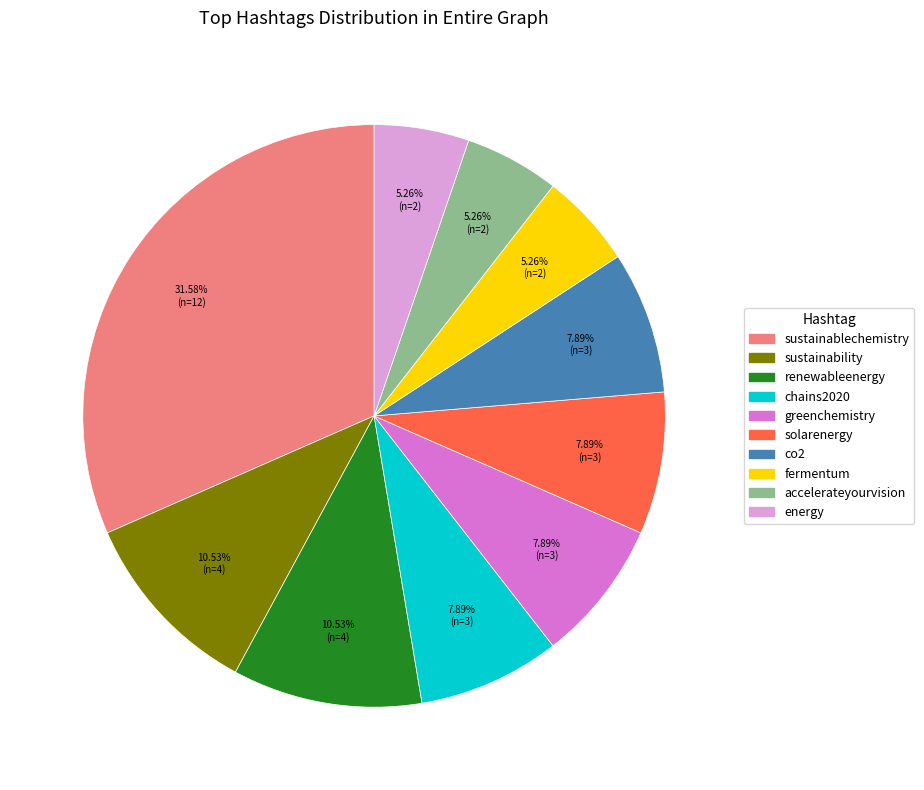

Is there any slice that represents more than half of the pie?

No